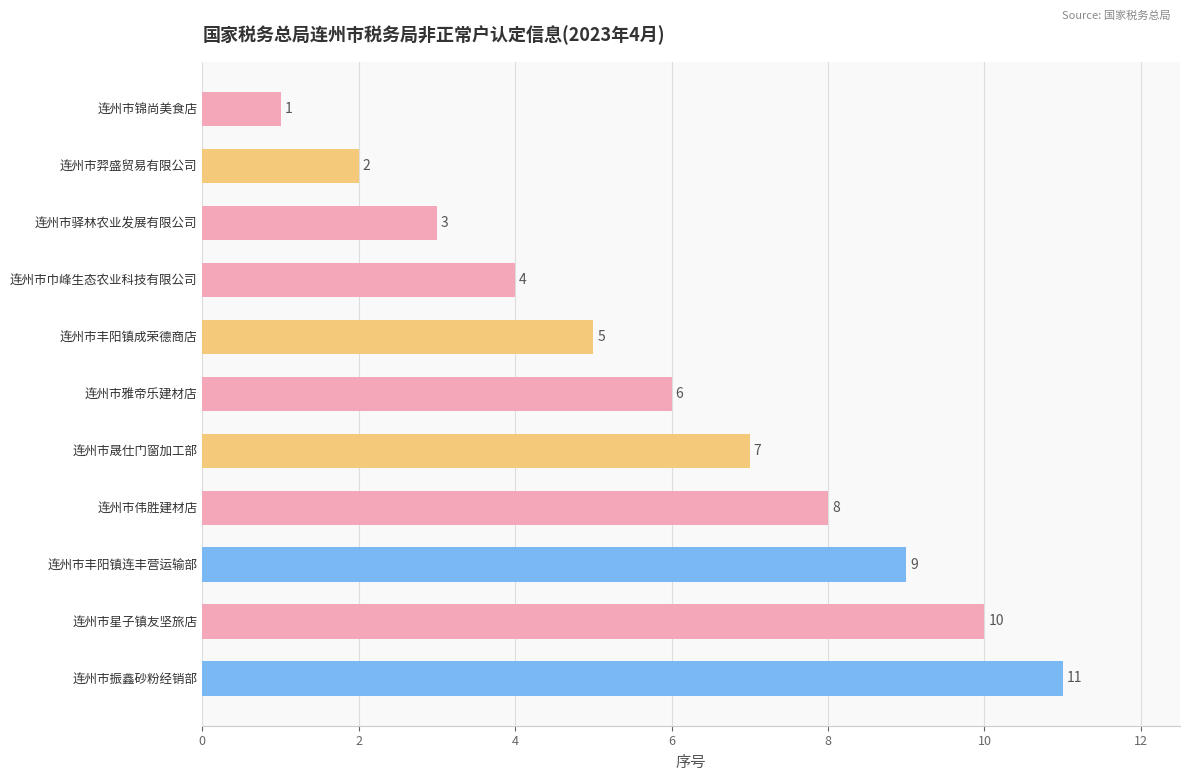

Approximately how many times larger is the value at 连州市雅帝乐建材店 compared to 连州市丰阳镇成荣德商店?

1.2